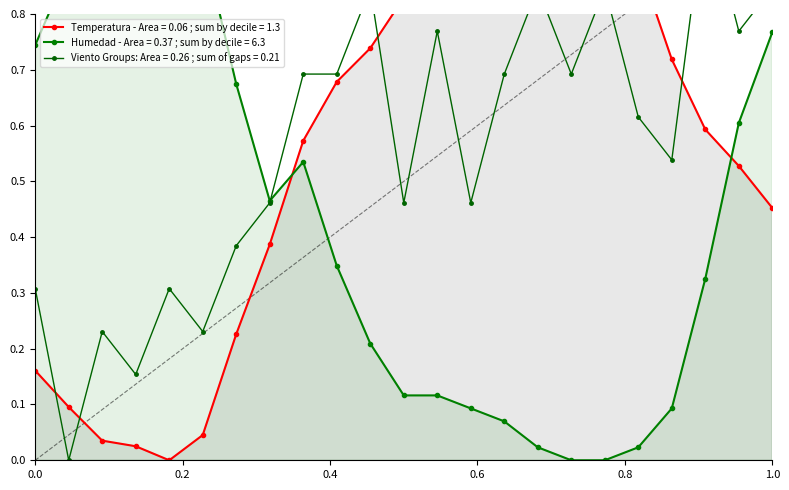

What is the difference between the maximum and minimum values in the Humedad (%) series?

1.0